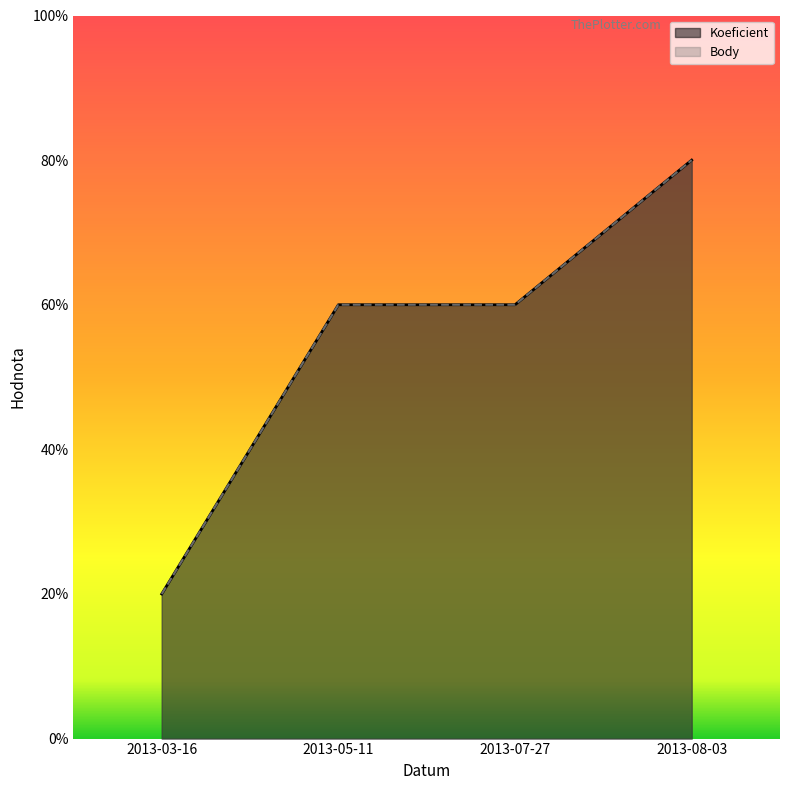

The value of Koeficient at 2013-03-16 is 1. True or false?

True